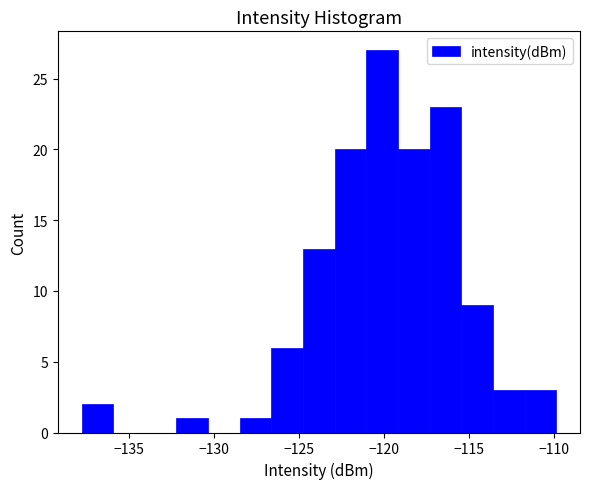

Read against the x-axis, roughly where is the centre of the tallest bar?

-120.0